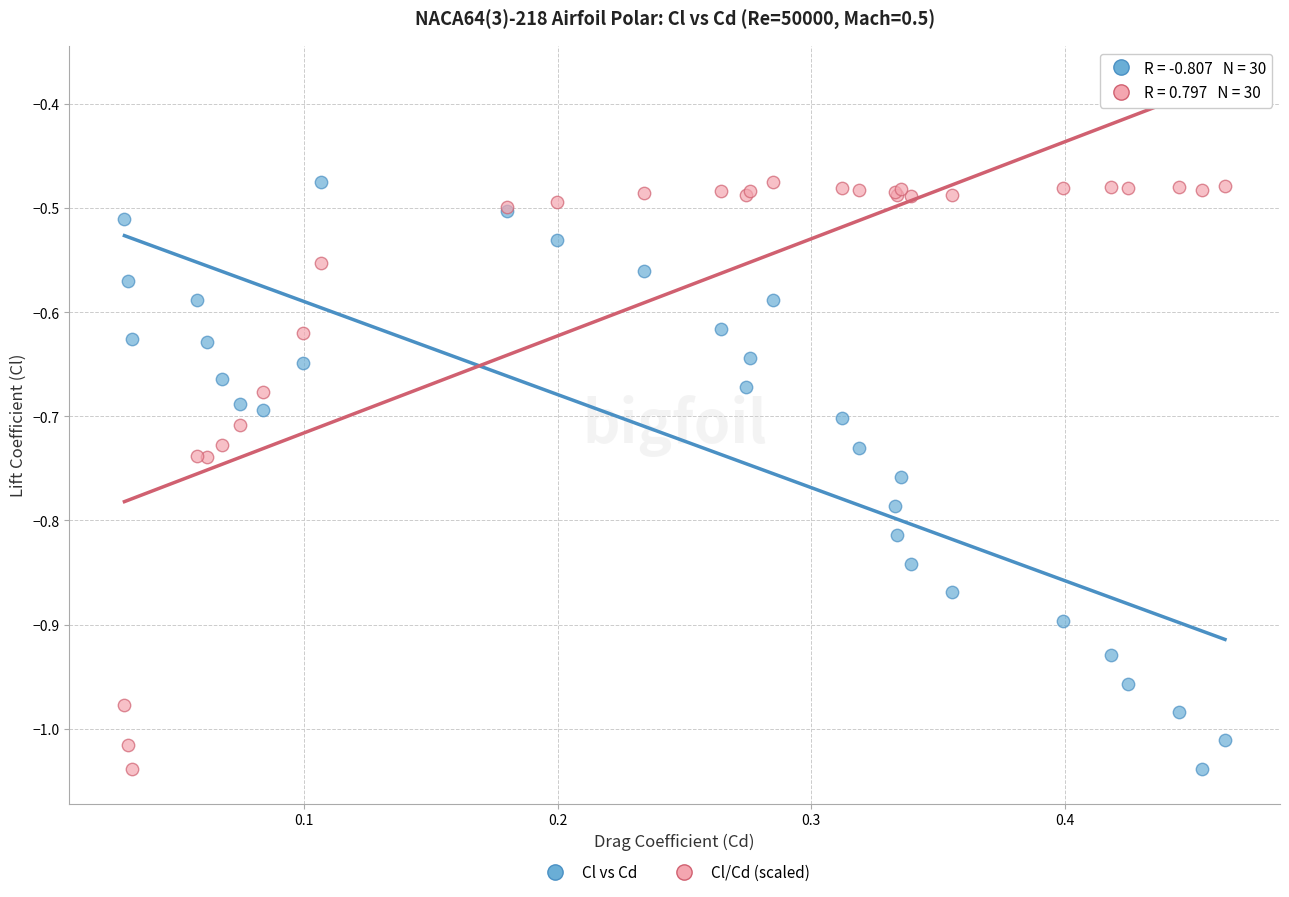

What is the X range (max minus min) for the scatter plot?

0.4